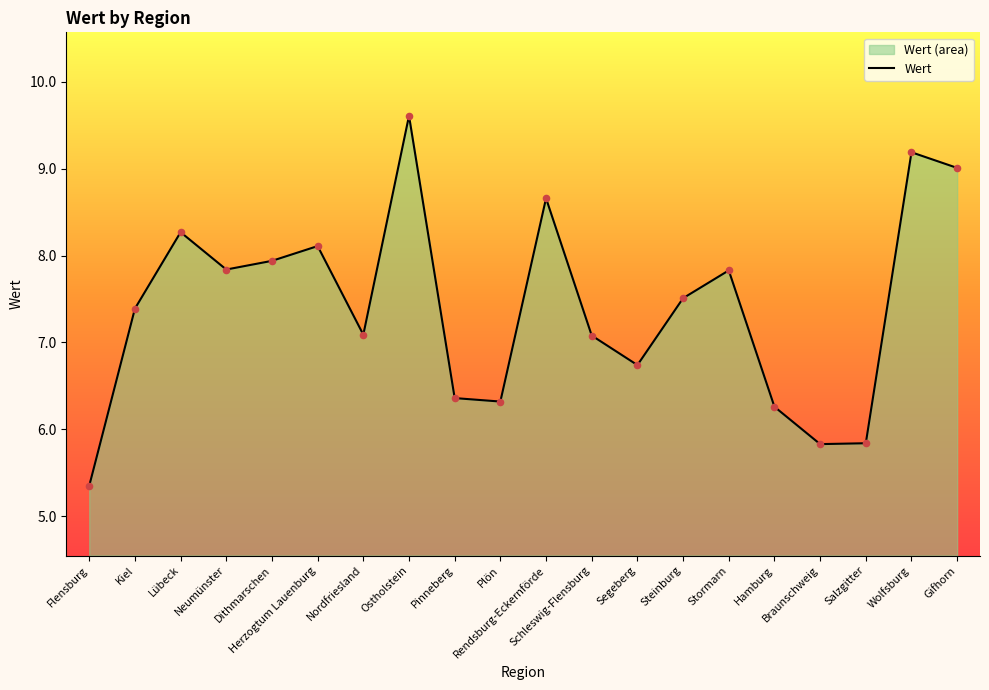

What is the change in value from Flensburg to Stormarn?

+2.5